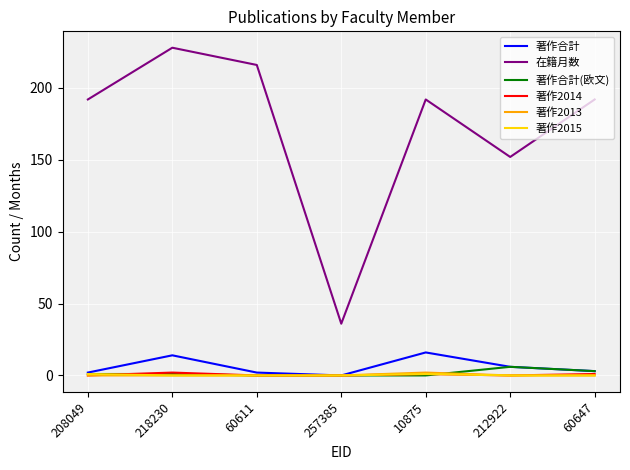

What are all the series names shown in the legend?

著作合計, 在籍月数, 著作合計(欧文), 著作2014, 著作2013, 著作2015